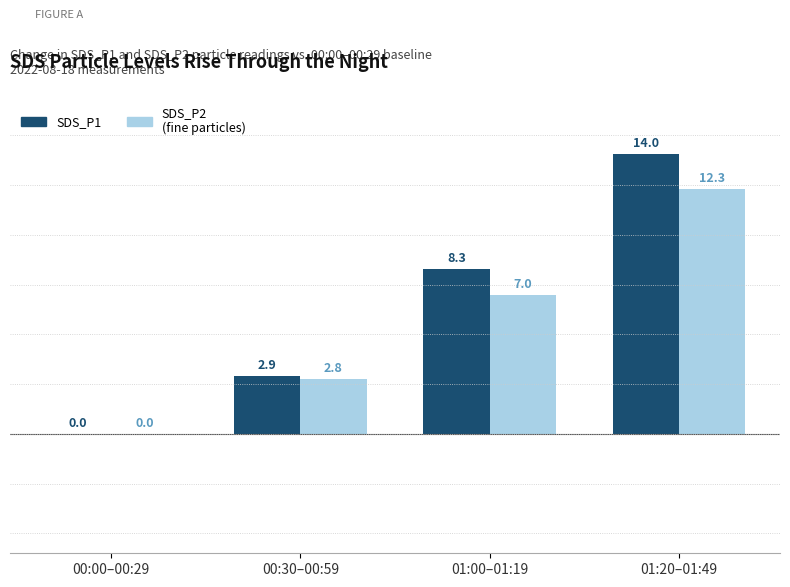

What is the maximum value shown in the chart?

14.0